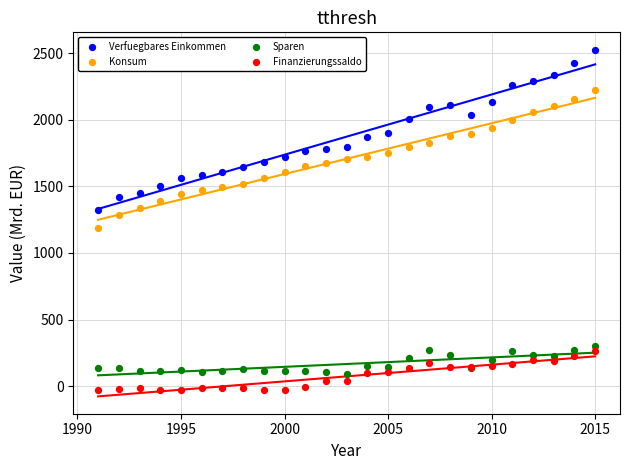

Which series reaches the maximum Y coordinate?

Verfuegbares Einkommen